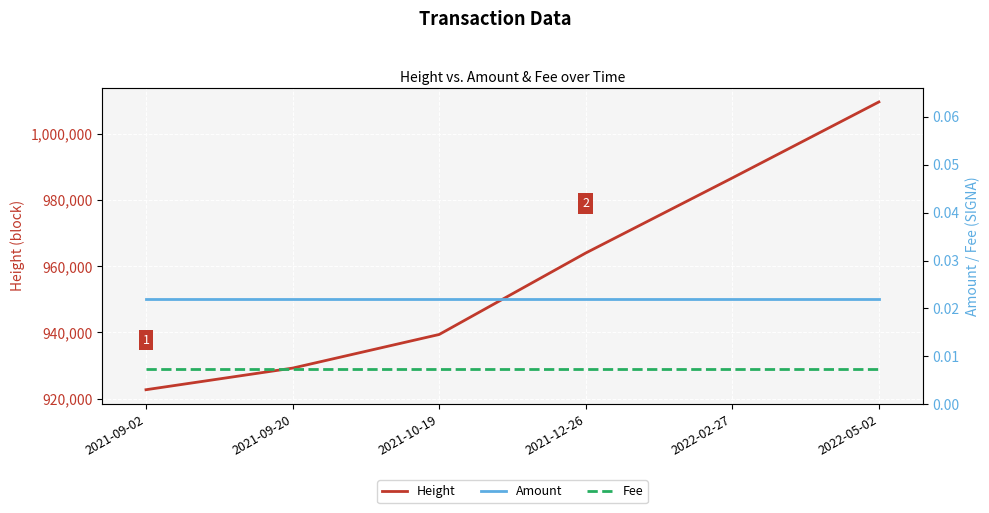

Count the number of categories in the chart.

6